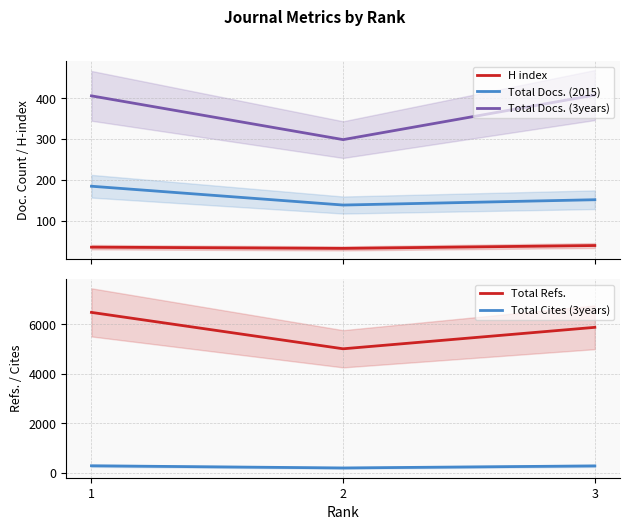

Where does the Total Docs. (3years) series first go above 406?

3